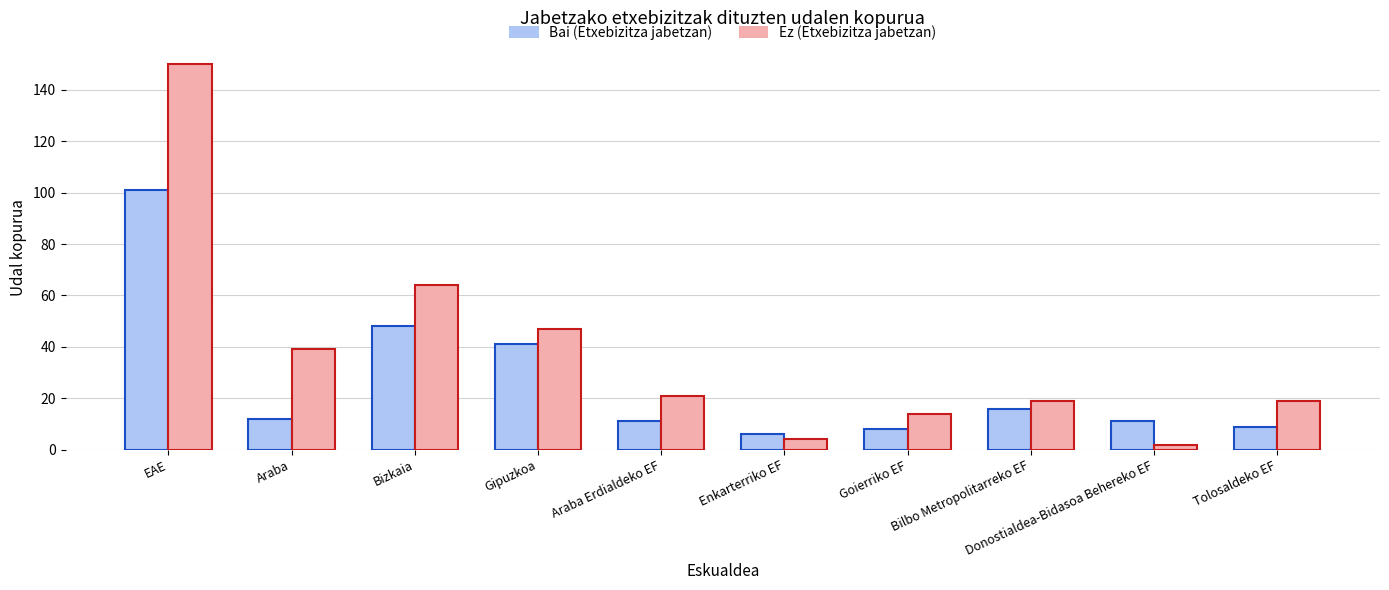

Rank the series at Bilbo Metropolitarreko EF from highest to lowest value.

Ez (Etxebizitza jabetzan), Bai (Etxebizitza jabetzan)